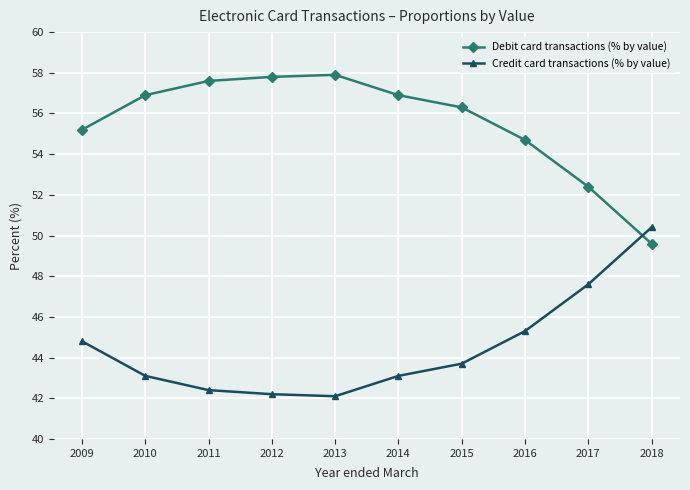

What is the total value across all series at 2018?

100.0